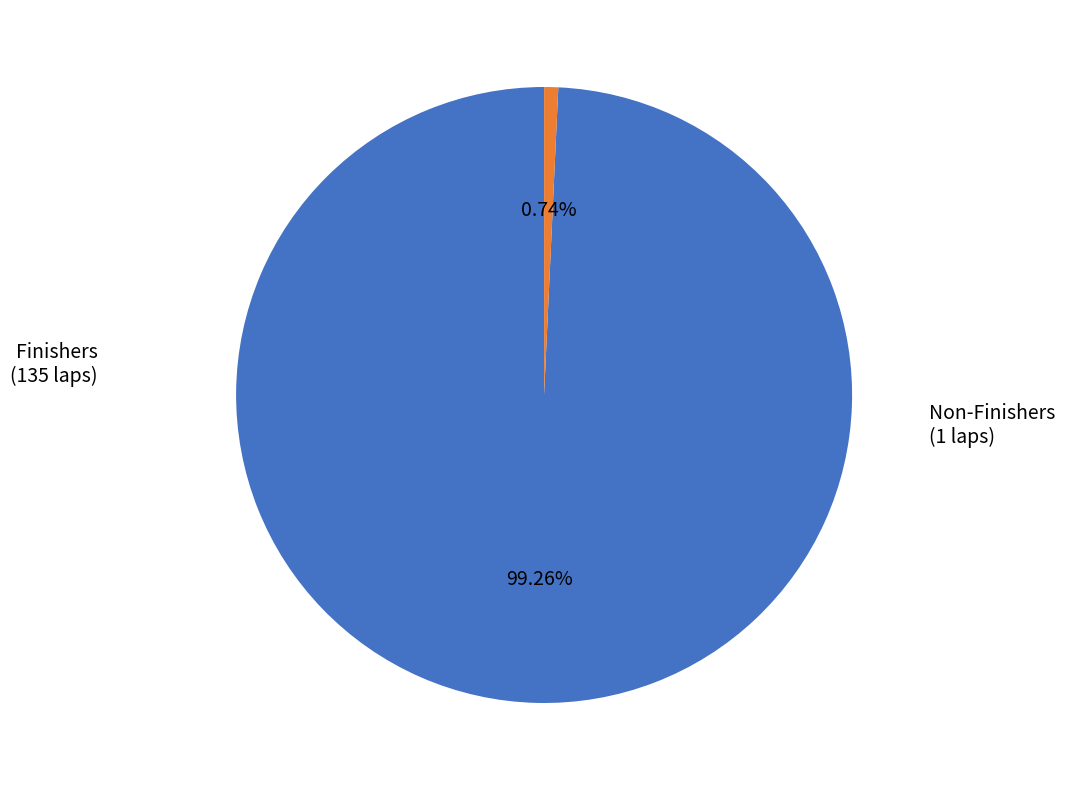

Is there any slice that represents more than half of the pie?

Yes